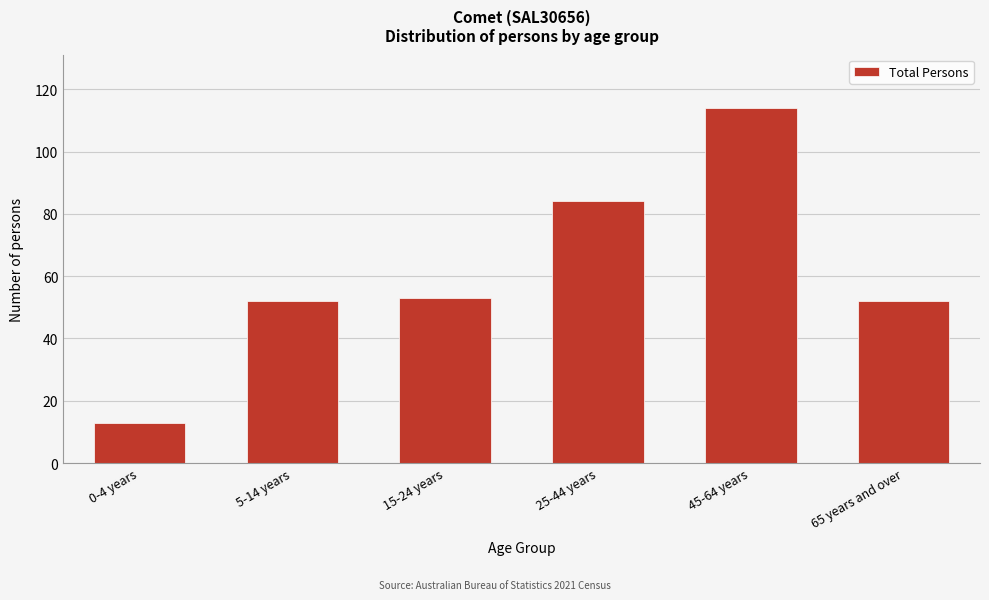

Reading right to left, what are all the values shown in this chart?

65 years and over=52	45-64 years=114	25-44 years=84	15-24 years=53	5-14 years=52	0-4 years=13